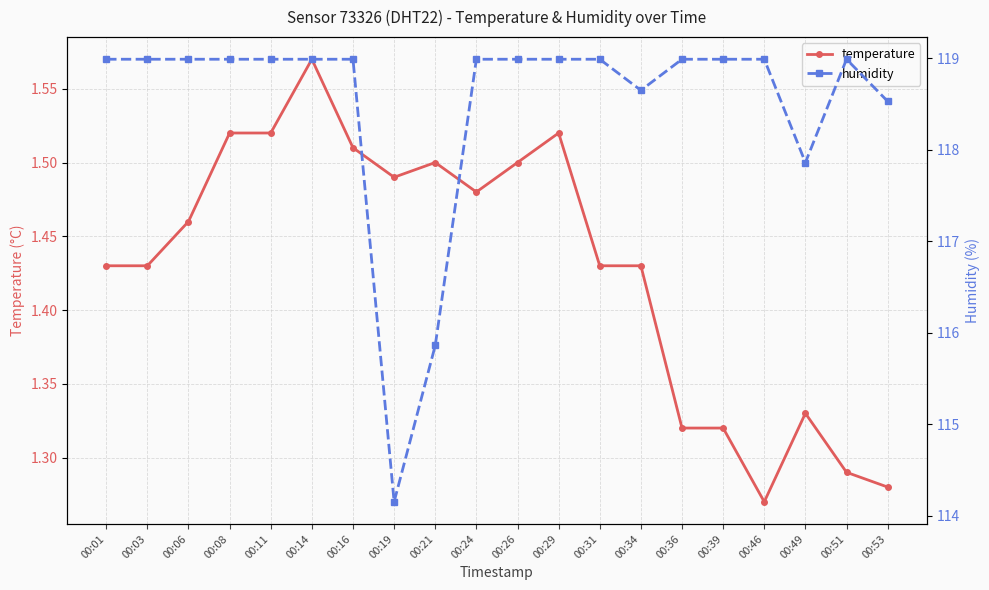

True or false: humidity and temperature intersect in this chart.

False